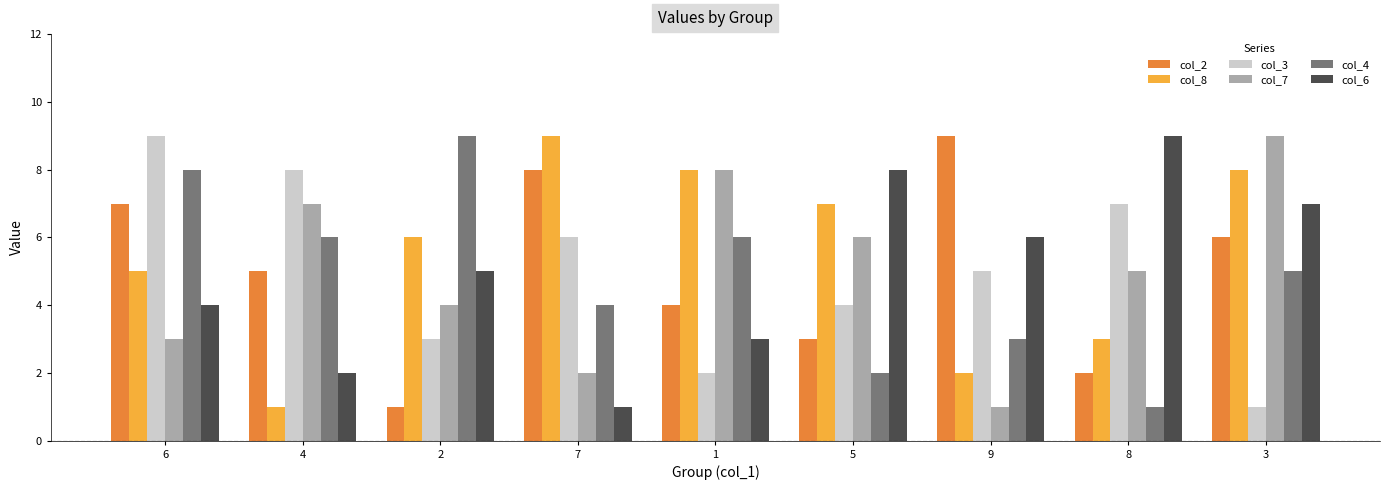

Which series changed the most between 2 and 5?

col_4